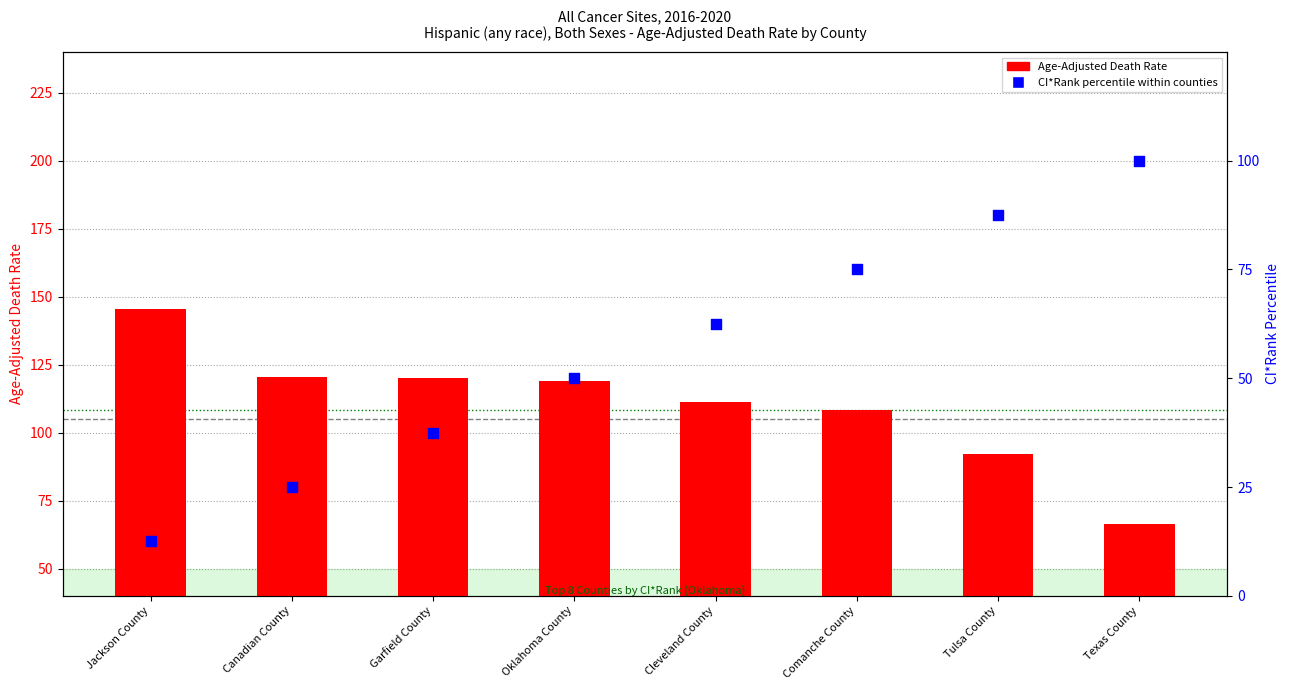

At which category is the sum across all series the highest?

Comanche County